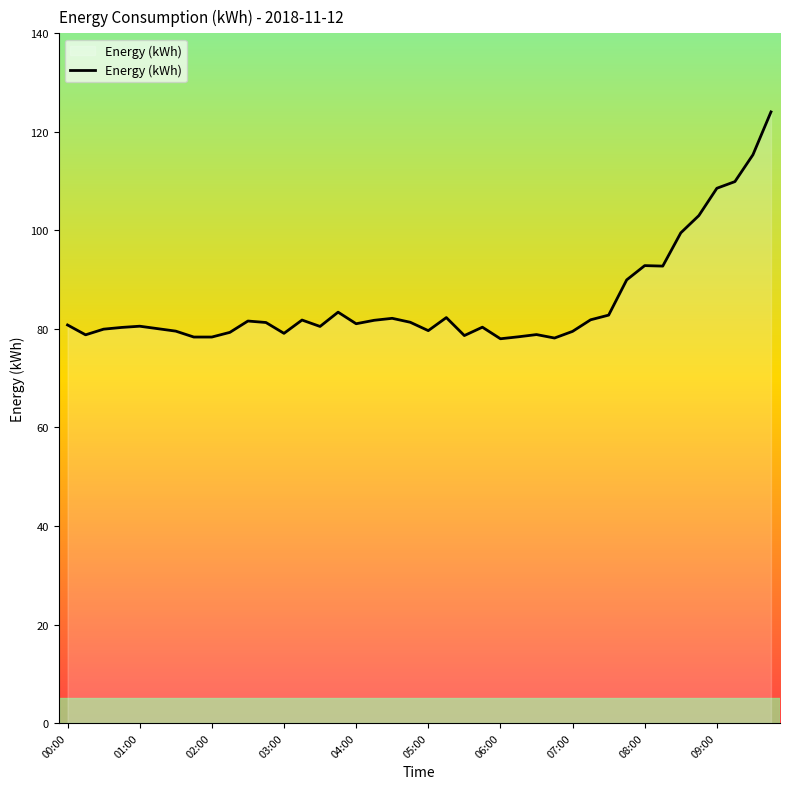

What is the minimum value shown in the chart?

78.0